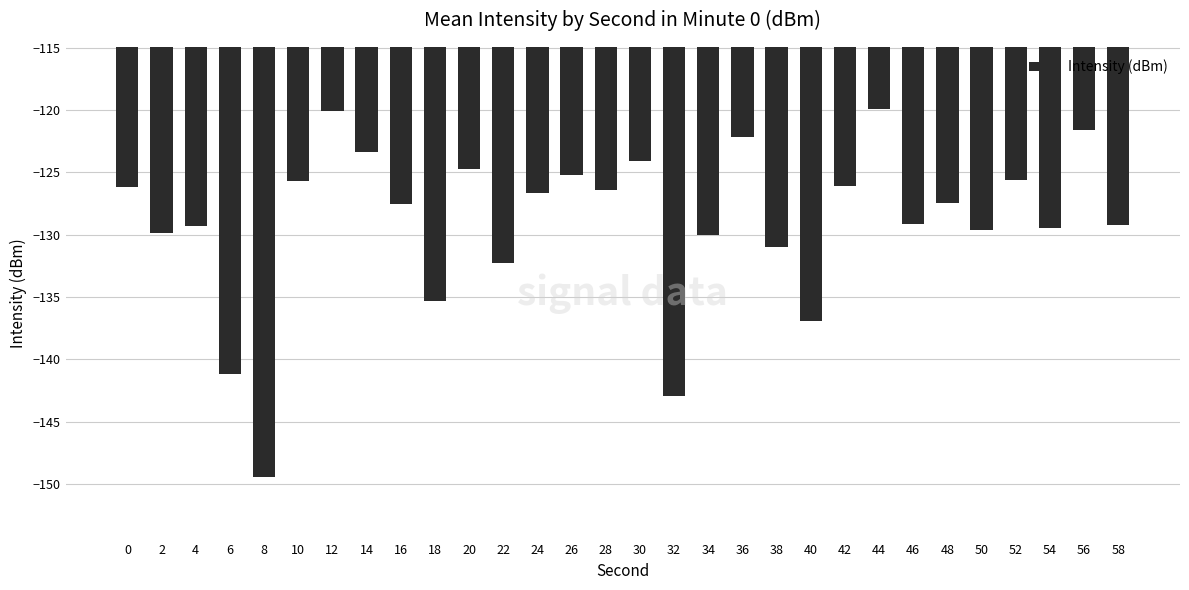

What is the average value?

-129.0